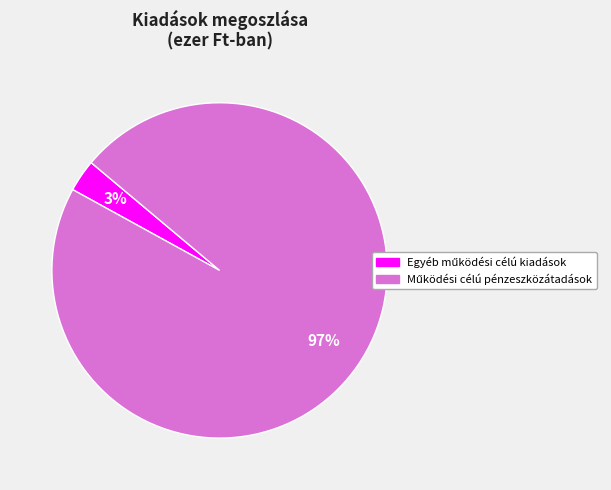

To the nearest percent, what is the average slice percentage?

50%